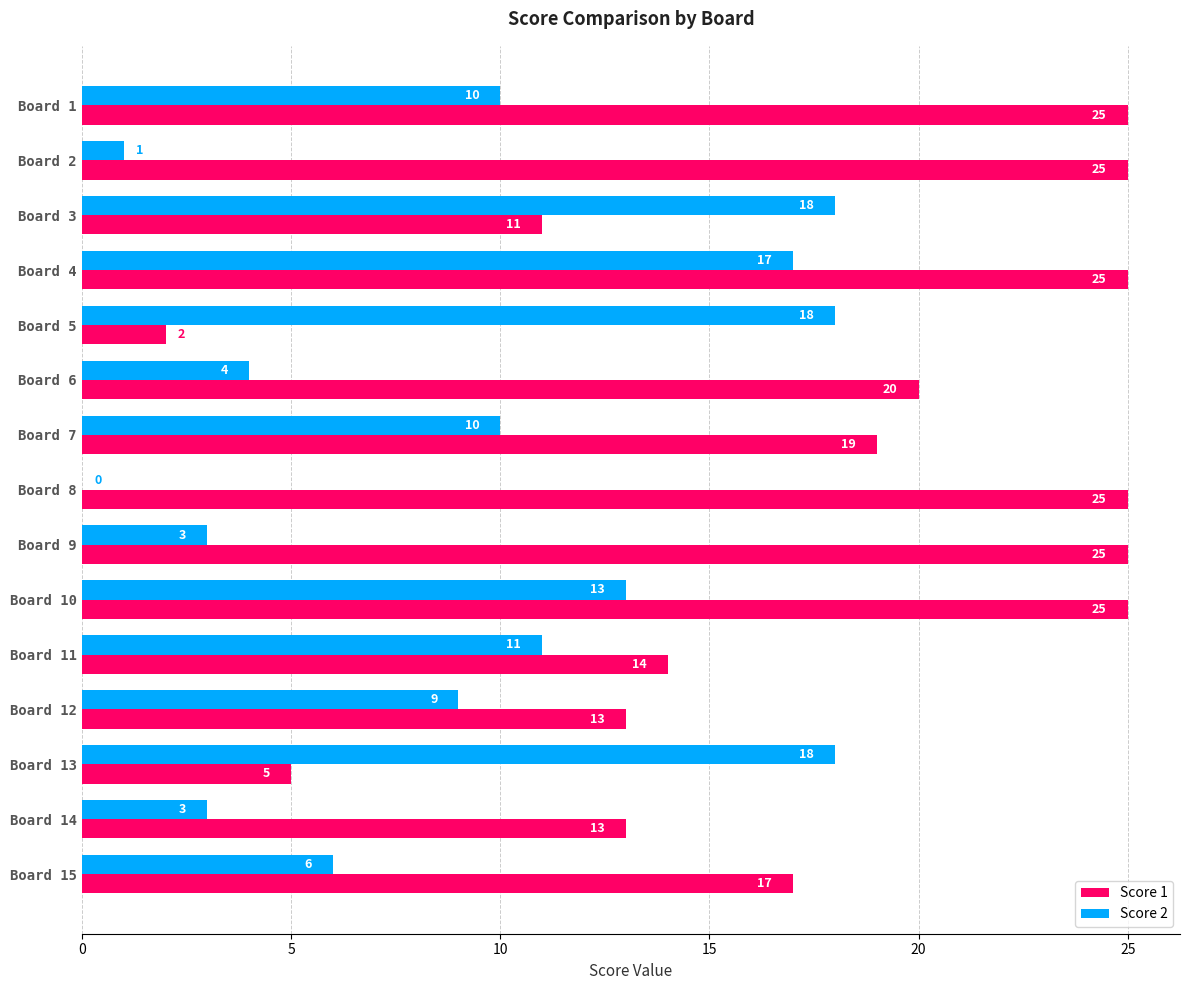

What is the sum of all Score 1 values?

264